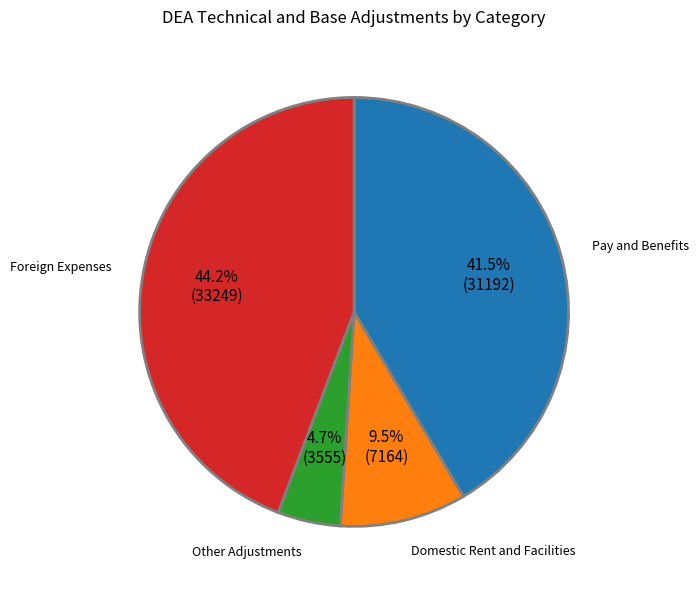

Is there any slice that represents more than half of the pie?

No